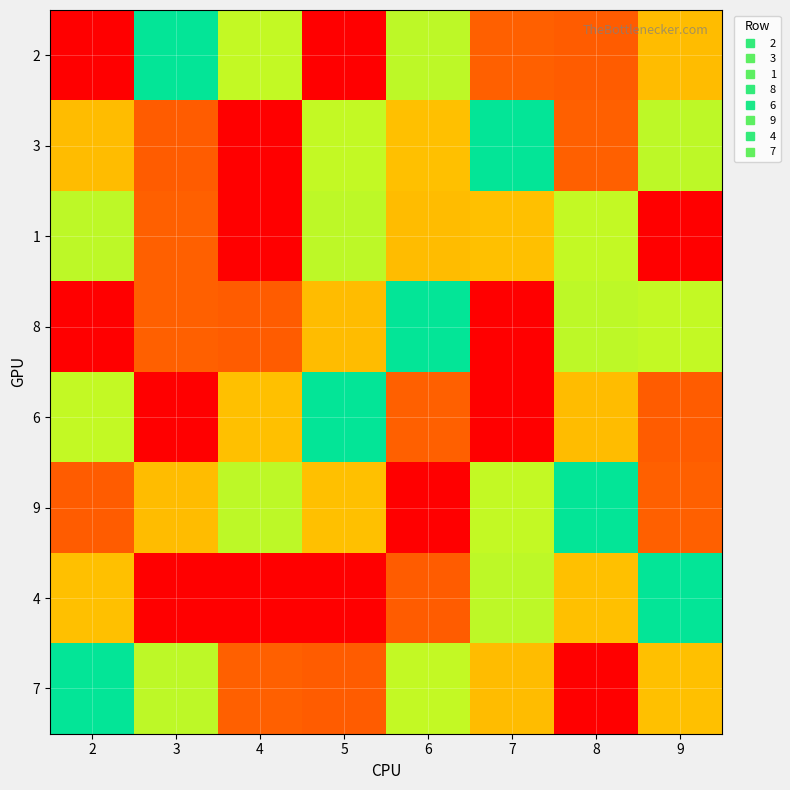

How many series are shown in this chart?

8